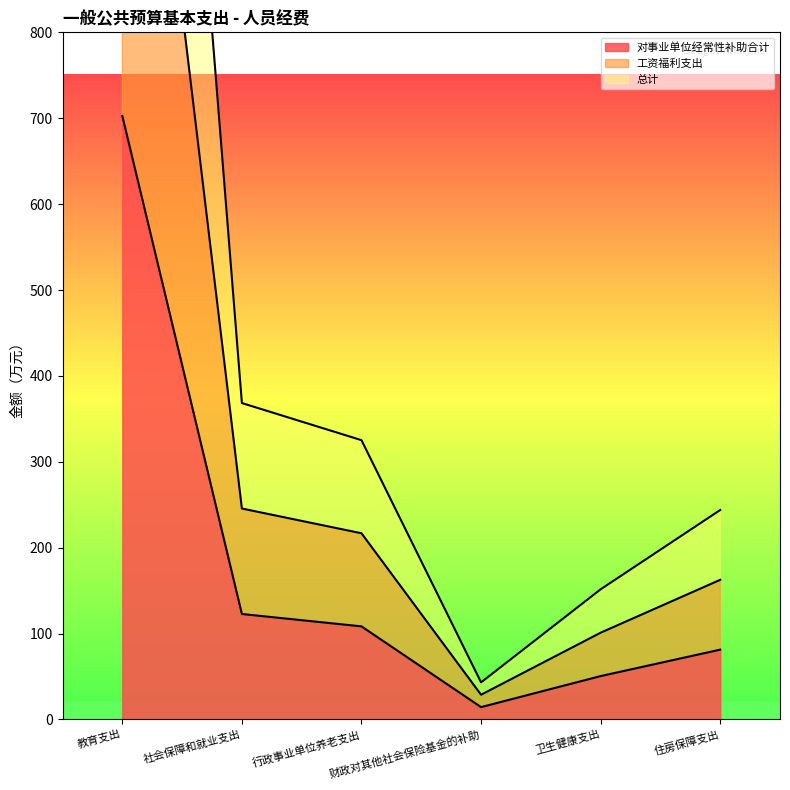

What position from the right is 住房保障支出?

1